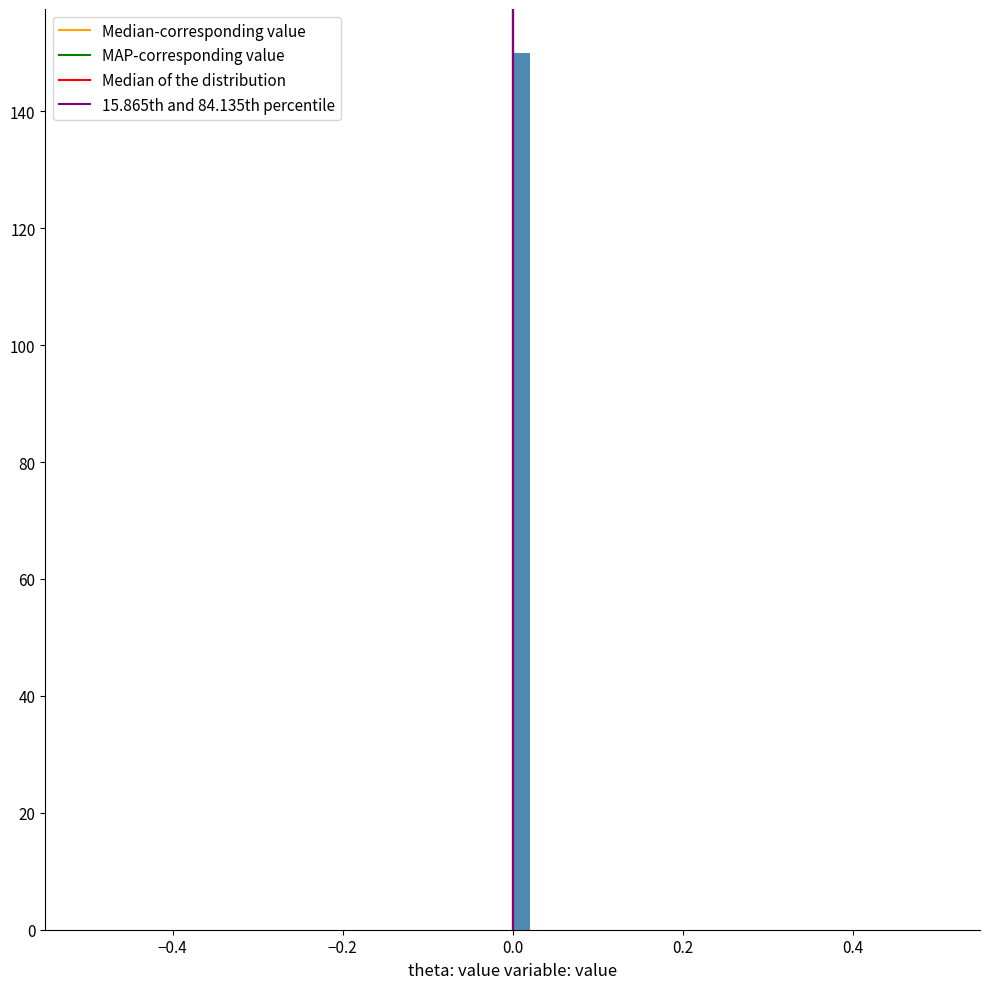

Read against the x-axis, roughly where is the centre of the tallest bar?

0.02